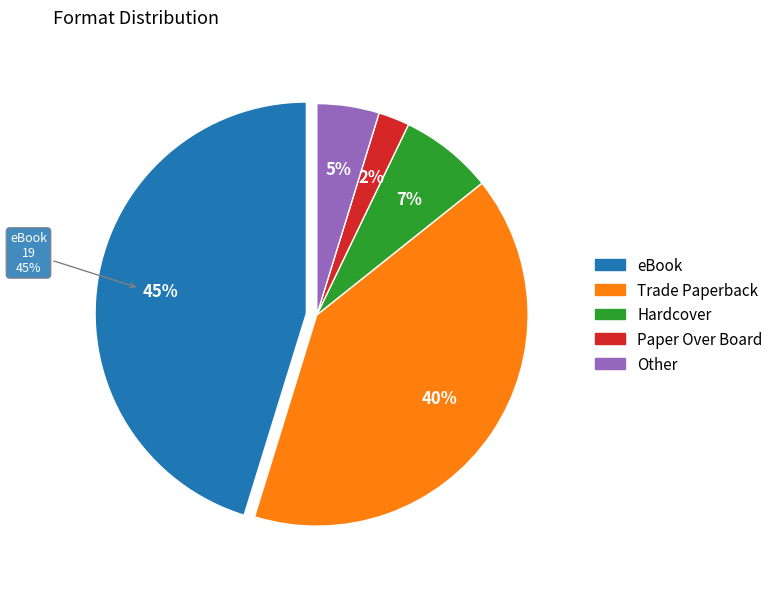

Count the number of slices in the pie.

5